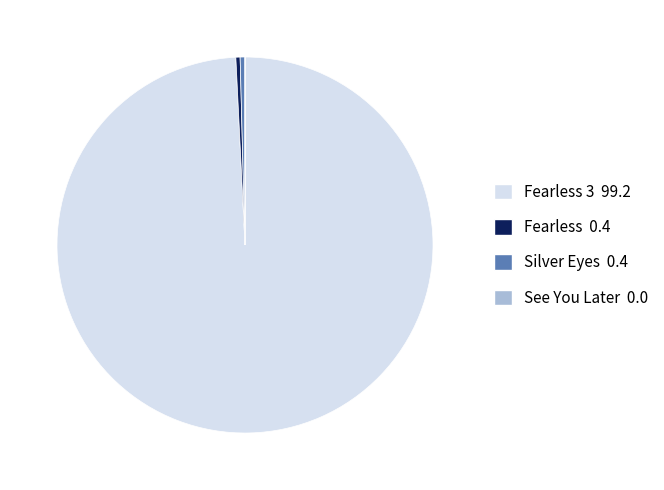

Is there a majority slice in this chart?

Yes